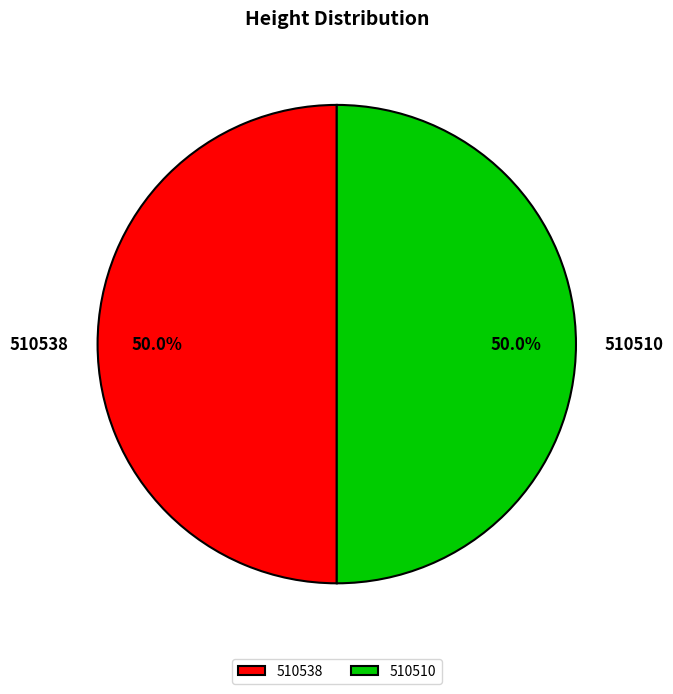

What portion of the pie excludes 510510?

50.0%